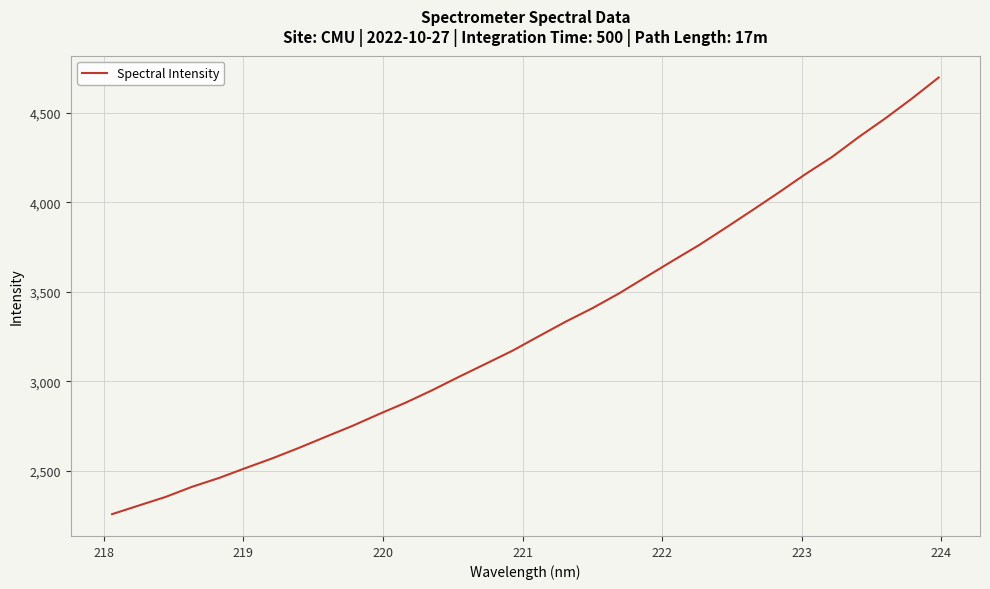

What is the smallest value displayed?

2256.7